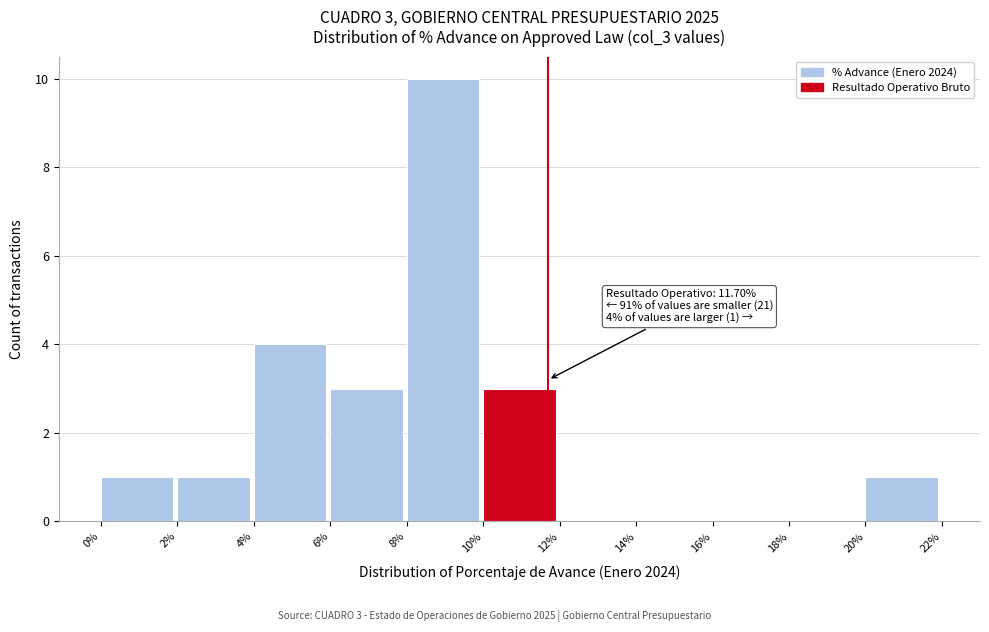

Which range on the x-axis has the tallest bar?

8% to 10%